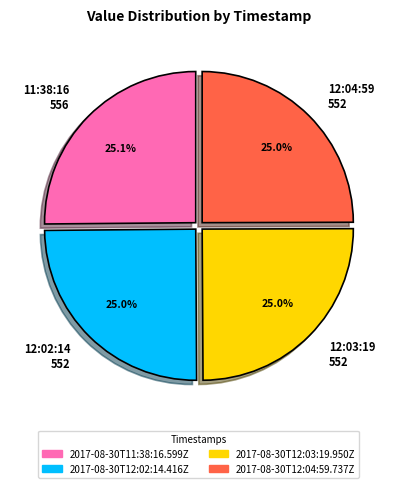

How much of the chart is everything except 11:38:16 556?

74.9%